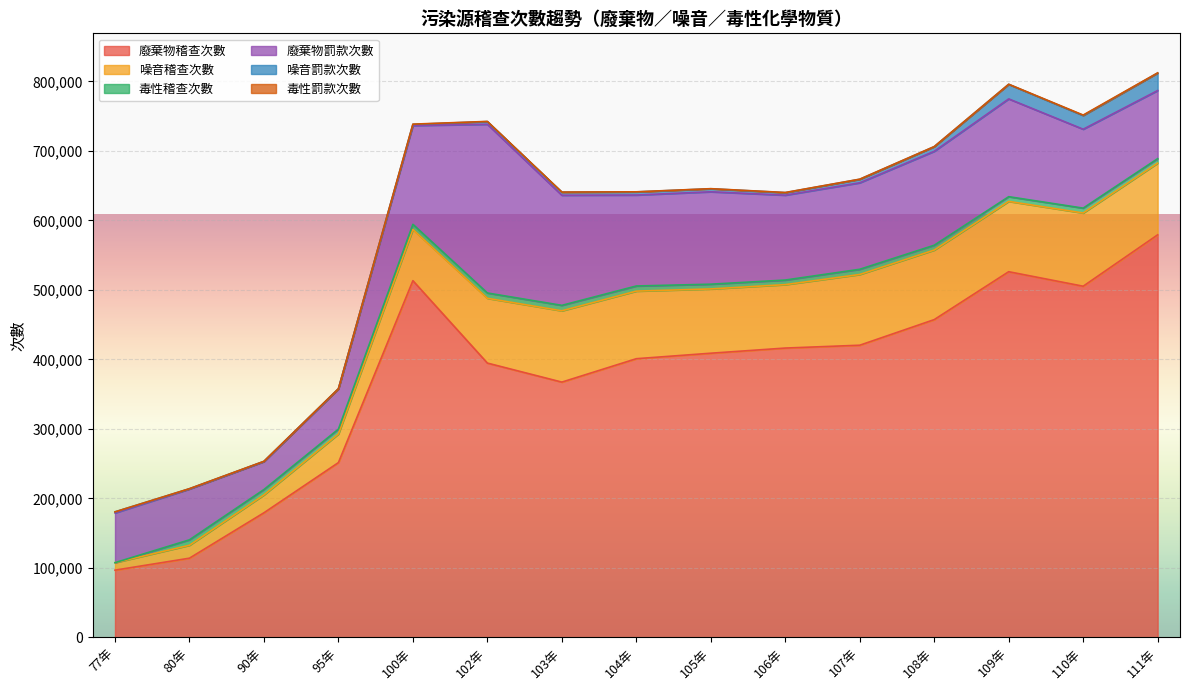

What is the total value across all series at 105年?

645570